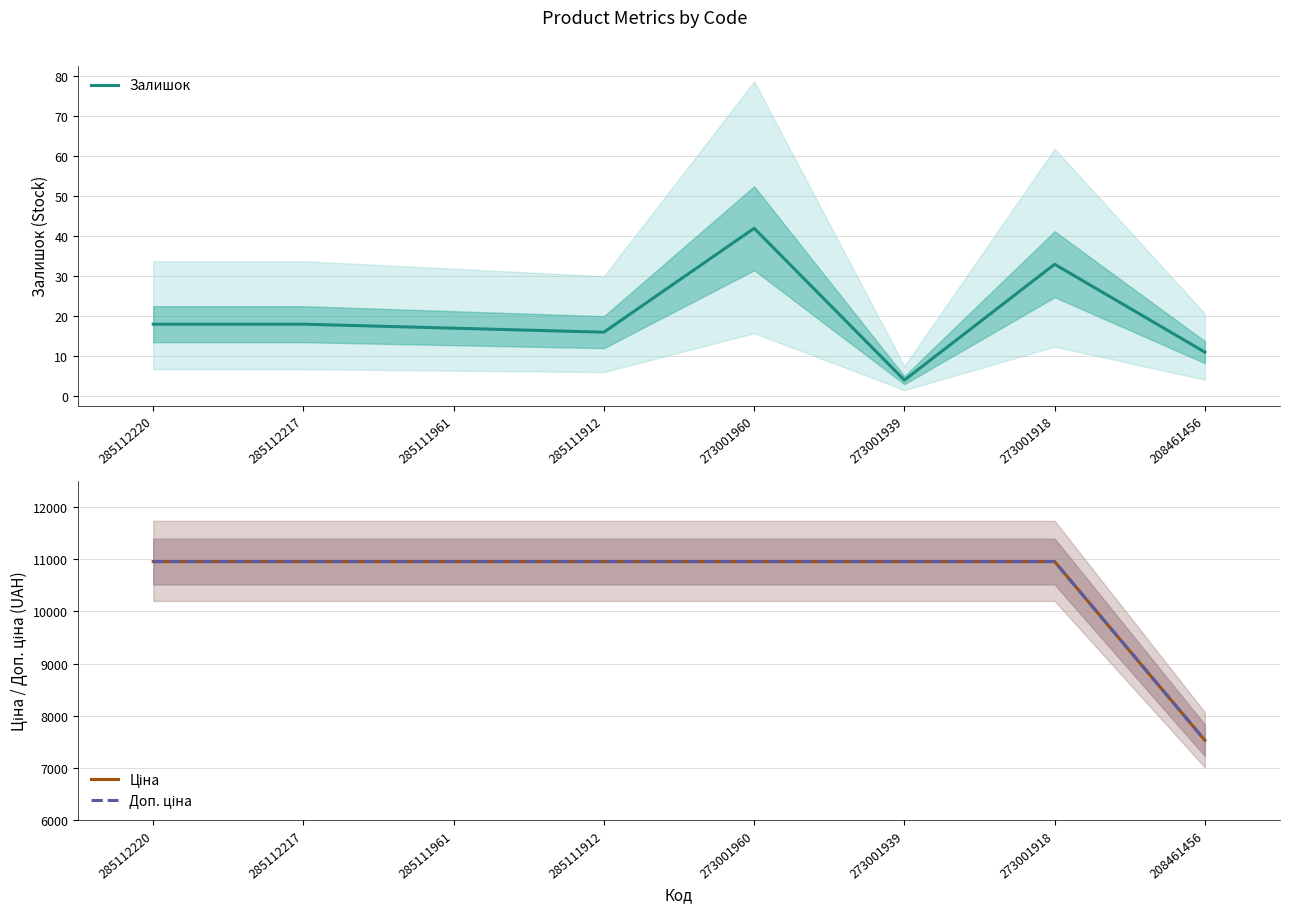

Reading left to right, list all the values displayed in this chart.

Залишок: 285112220=18.0	285112217=18.0	285111961=17.0	285111912=16.0	273001960=42.0	273001939=4.0	273001918=33.0	208461456=11.0
Ціна: 285112220=10952.0	285112217=10952.0	285111961=10952.0	285111912=10952.0	273001960=10952.0	273001939=10952.0	273001918=10952.0	208461456=7530.7
Доп. ціна: 285112220=10952.0	285112217=10952.0	285111961=10952.0	285111912=10952.0	273001960=10952.0	273001939=10952.0	273001918=10952.0	208461456=7530.7